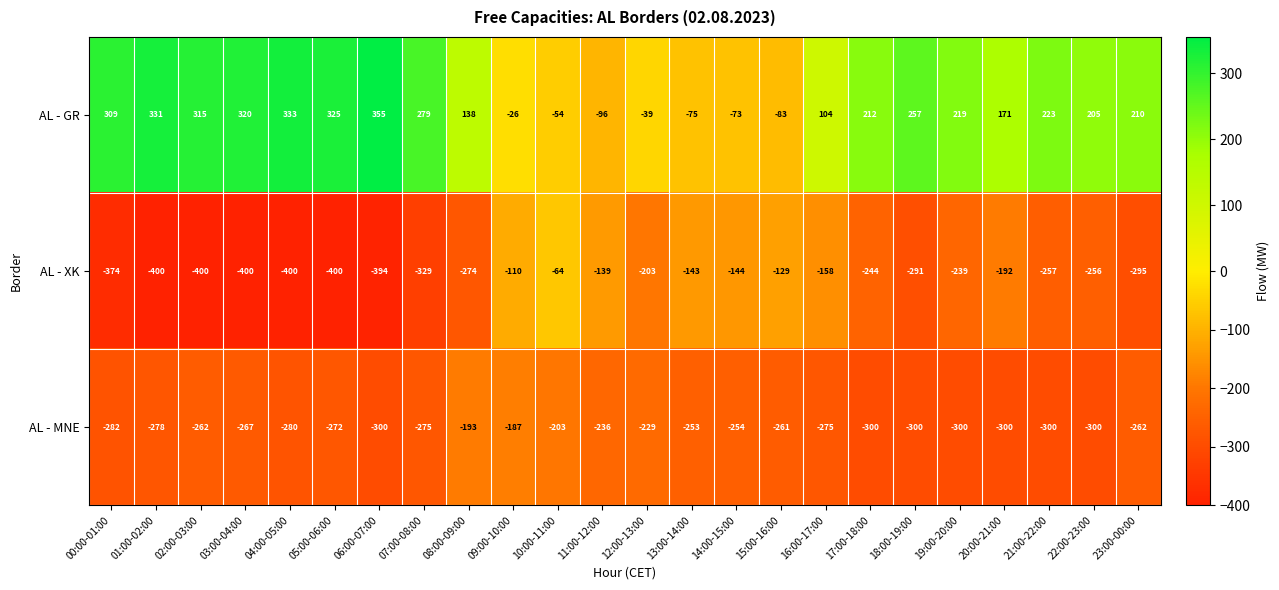

Where does the AL - XK series first go above -256?

09:00-10:00